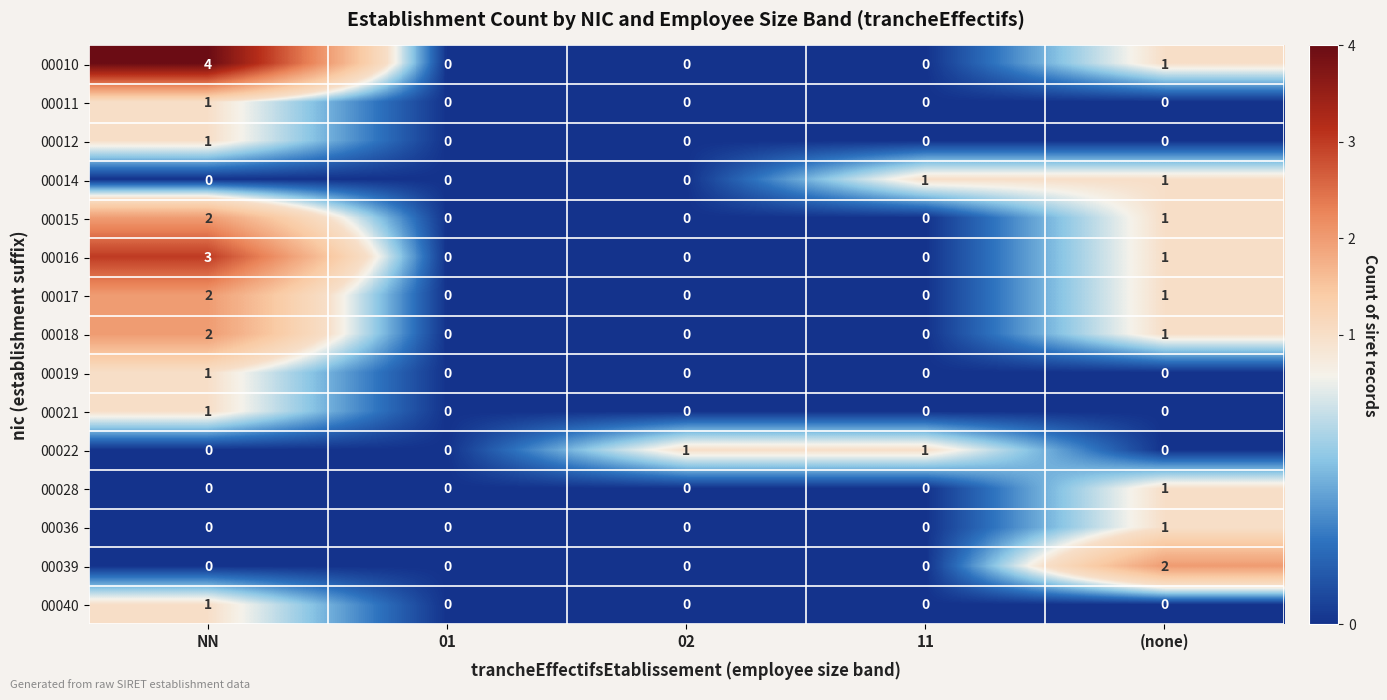

Which label corresponds to the largest value in the chart?

NN